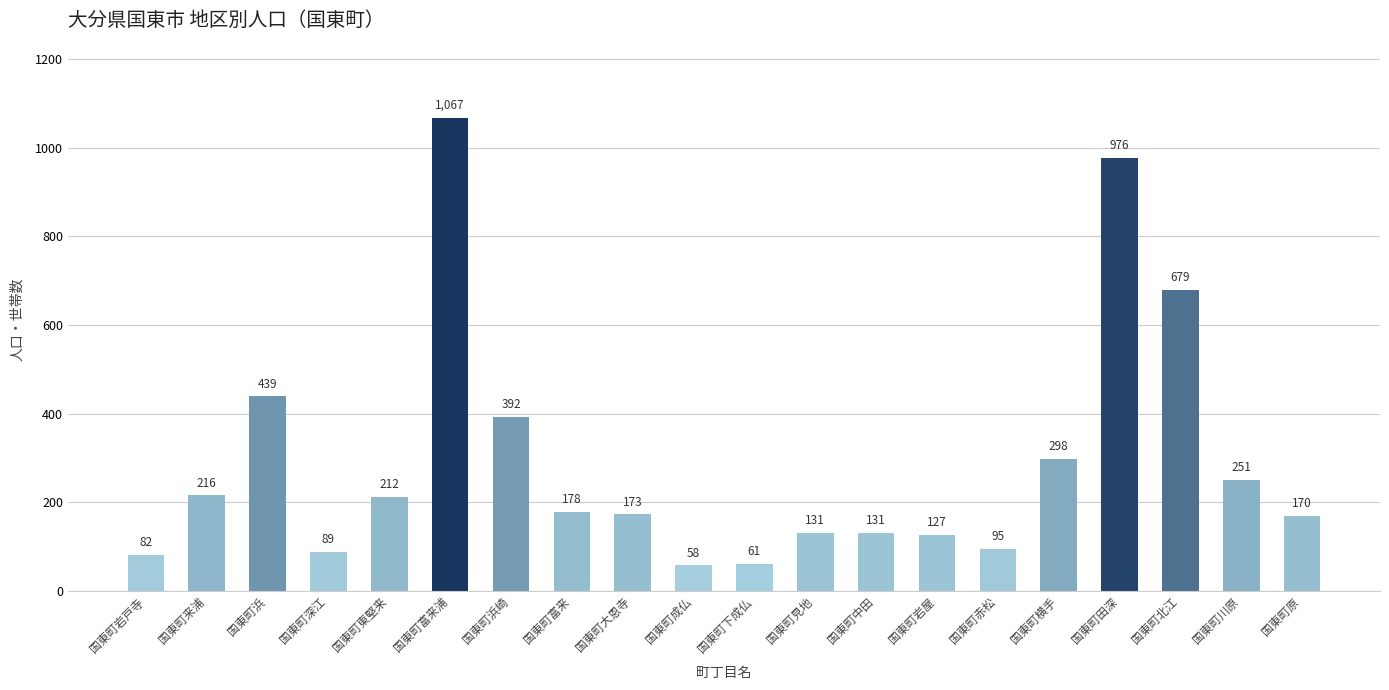

Reading right to left, list all the values displayed in this chart.

170	251	679	976	298	95	127	131	131	61	58	173	178	392	1067	212	89	439	216	82